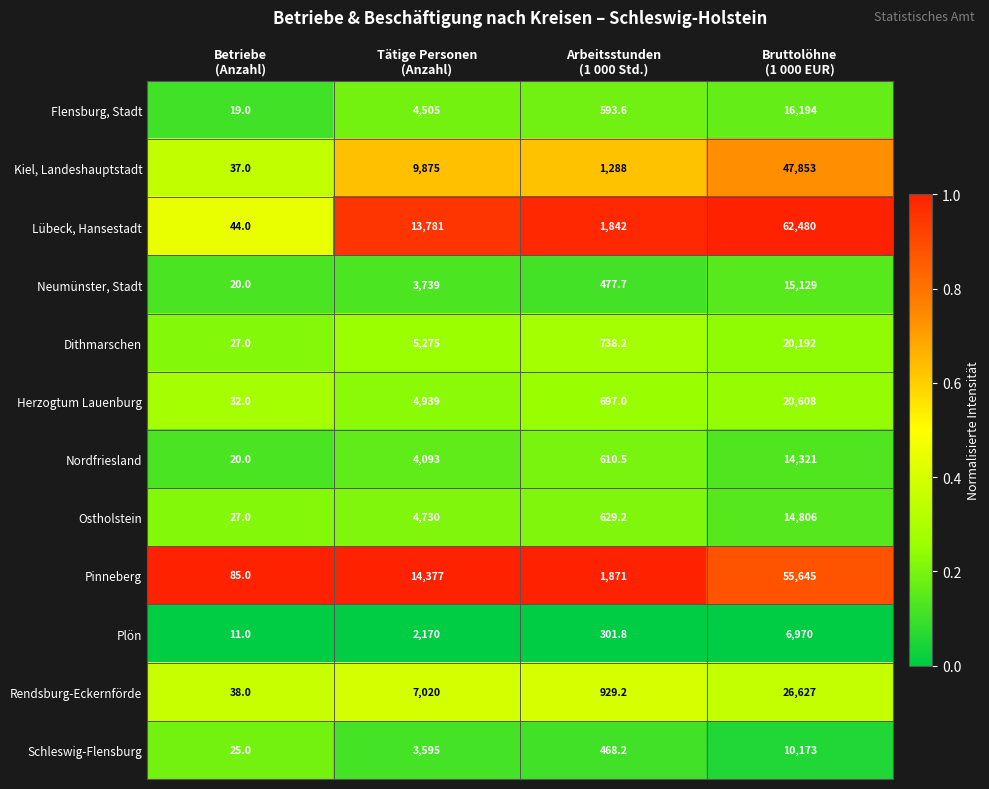

How many distinct data groups are displayed?

12